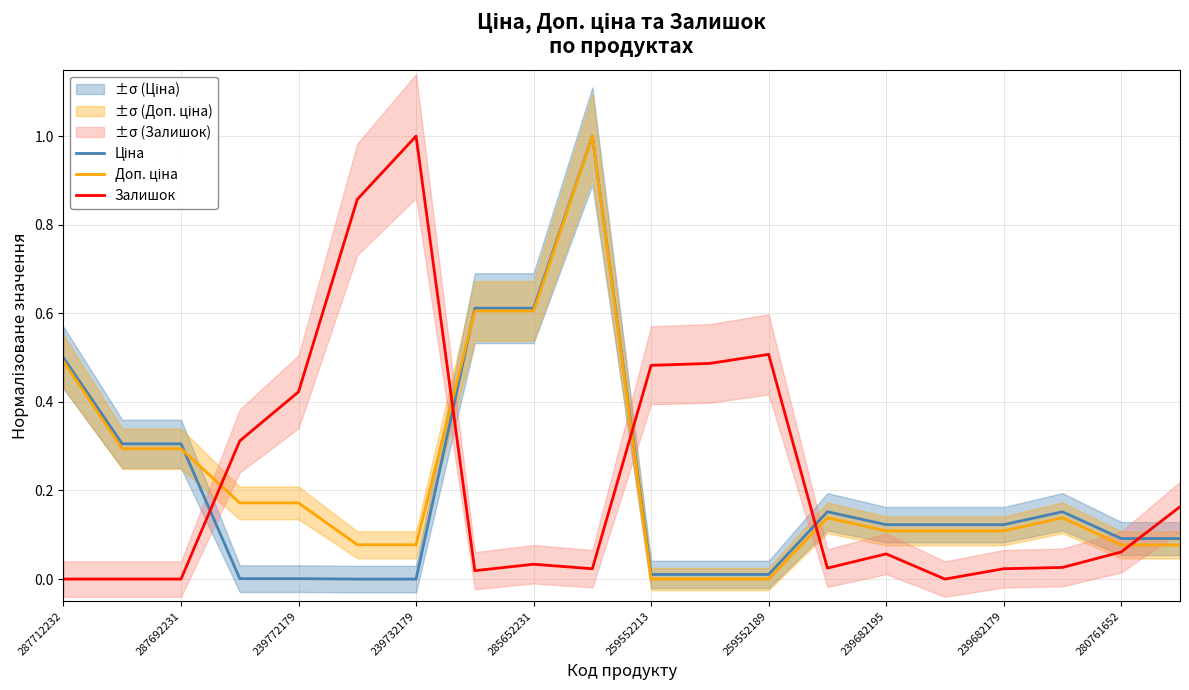

Reading left to right, extract all data points from this chart.

Ціна: 0.5	0.3	0.3	0.0	0.0	0.0	0.0	0.6	0.6	1.0	0.0	0.0	0.0	0.2	0.1	0.1	0.1	0.2	0.1	0.1
Доп. ціна: 0.5	0.3	0.3	0.2	0.2	0.1	0.1	0.6	0.6	1.0	0.0	0.0	0.0	0.1	0.1	0.1	0.1	0.1	0.1	0.1
Залишок: 0.0	0.0	0.0	0.3	0.4	0.9	1.0	0.0	0.0	0.0	0.5	0.5	0.5	0.0	0.1	0.0	0.0	0.0	0.1	0.2